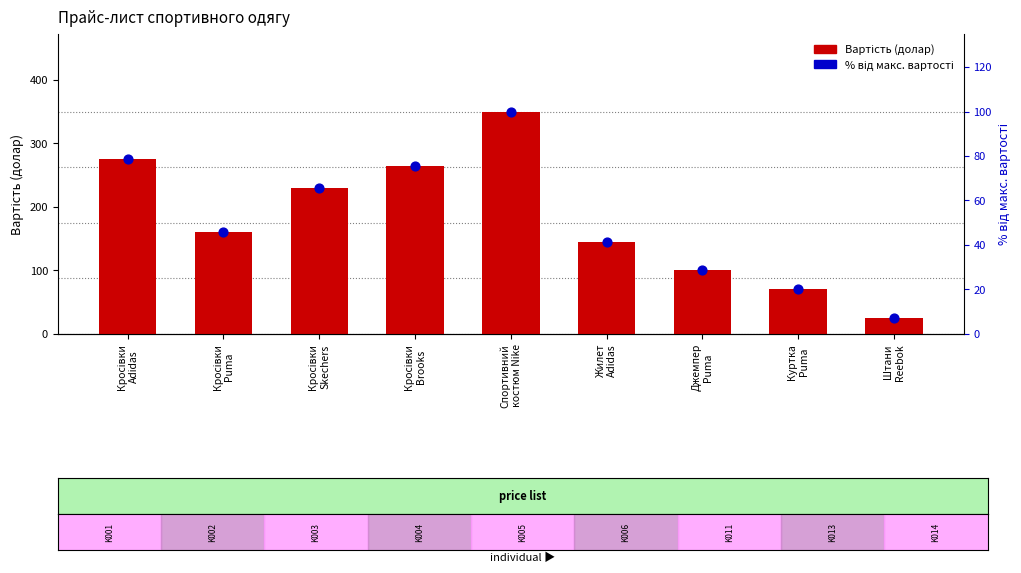

What is the total value across all series at Кросівки
Adidas?

353.6